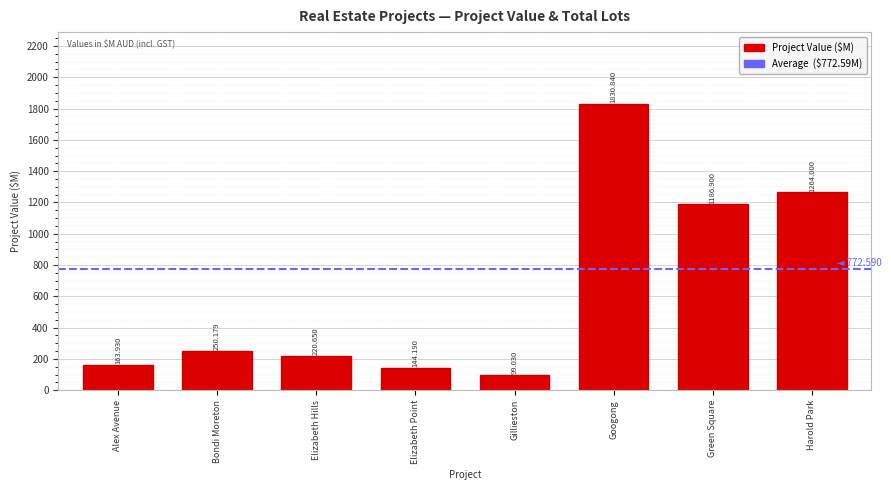

What is the approximate value at Gillieston?

99.0